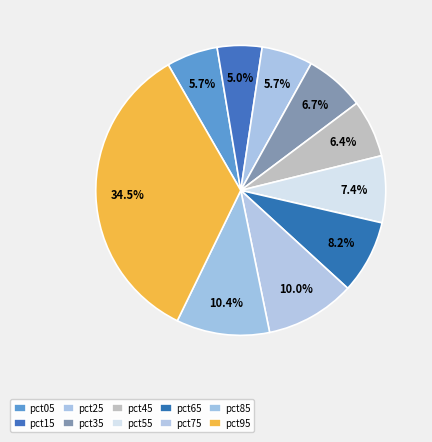

Rank the categories by value from highest to lowest.

pct95, pct85, pct75, pct65, pct55, pct35, pct45, pct05, pct25, pct15